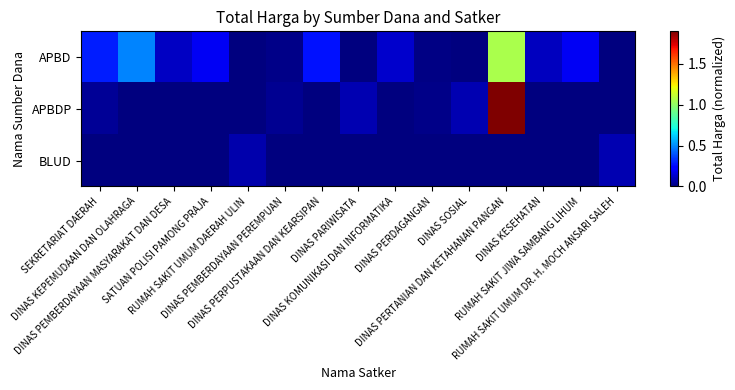

Between DINAS KOMUNIKASI DAN INFORMATIKA and RUMAH SAKIT JIWA SAMBANG LIHUM, which is larger?

RUMAH SAKIT JIWA SAMBANG LIHUM